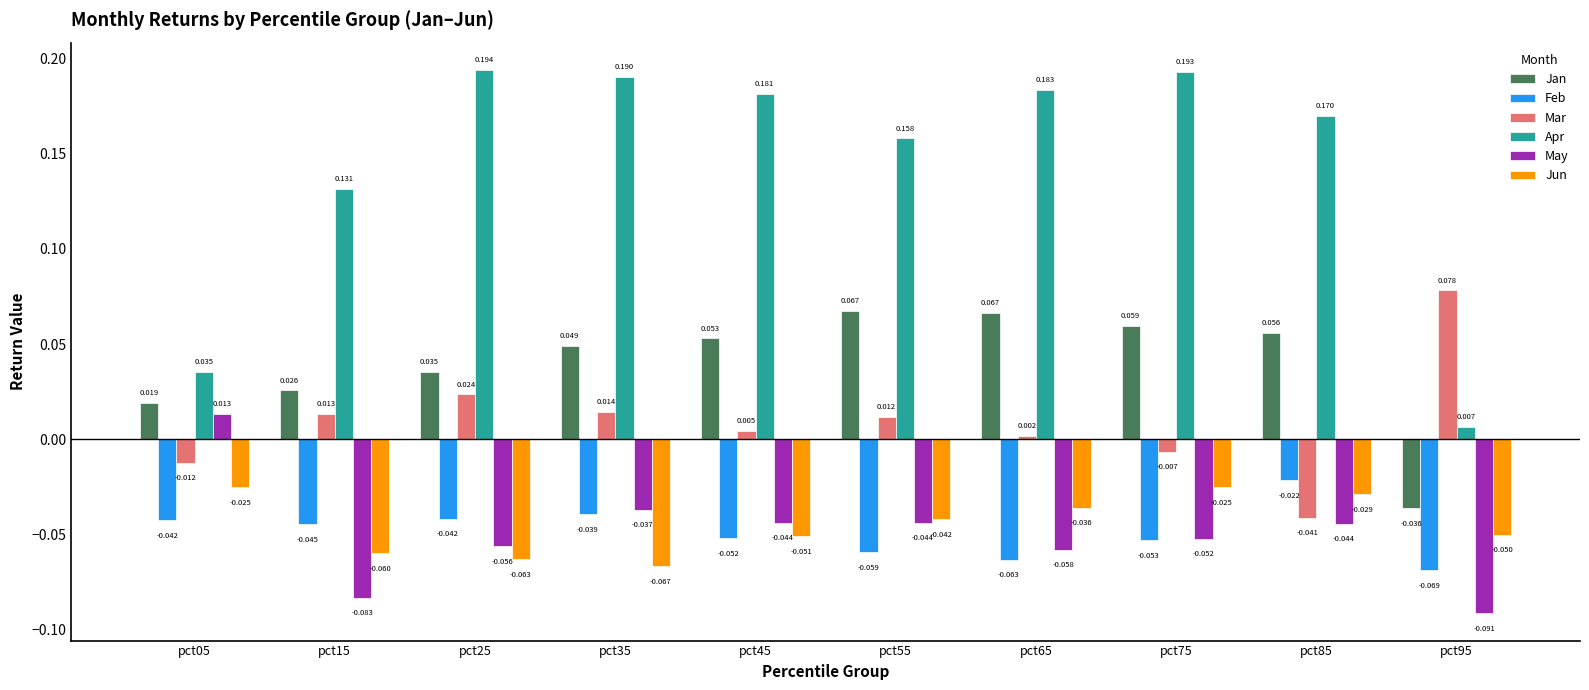

Which series has the widest spread of values?

Apr